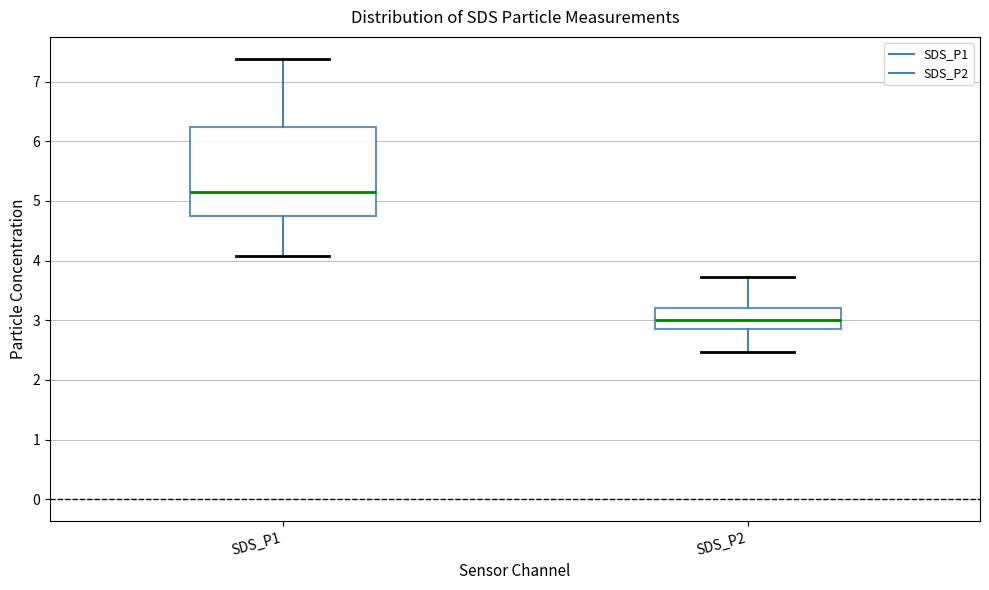

Which box has the lowest median line?

SDS_P2